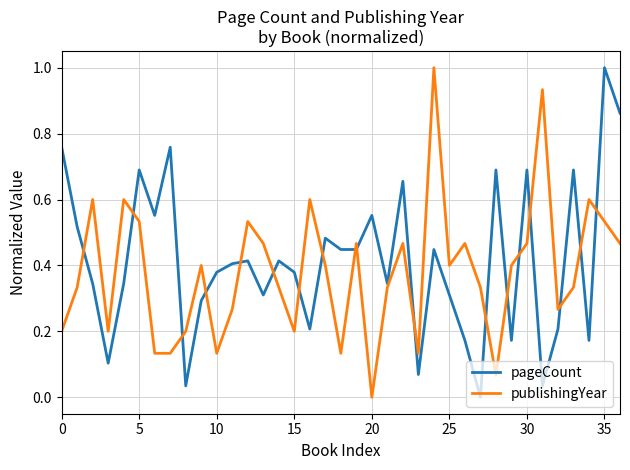

True or false: pageCount and publishingYear cross at least once.

True